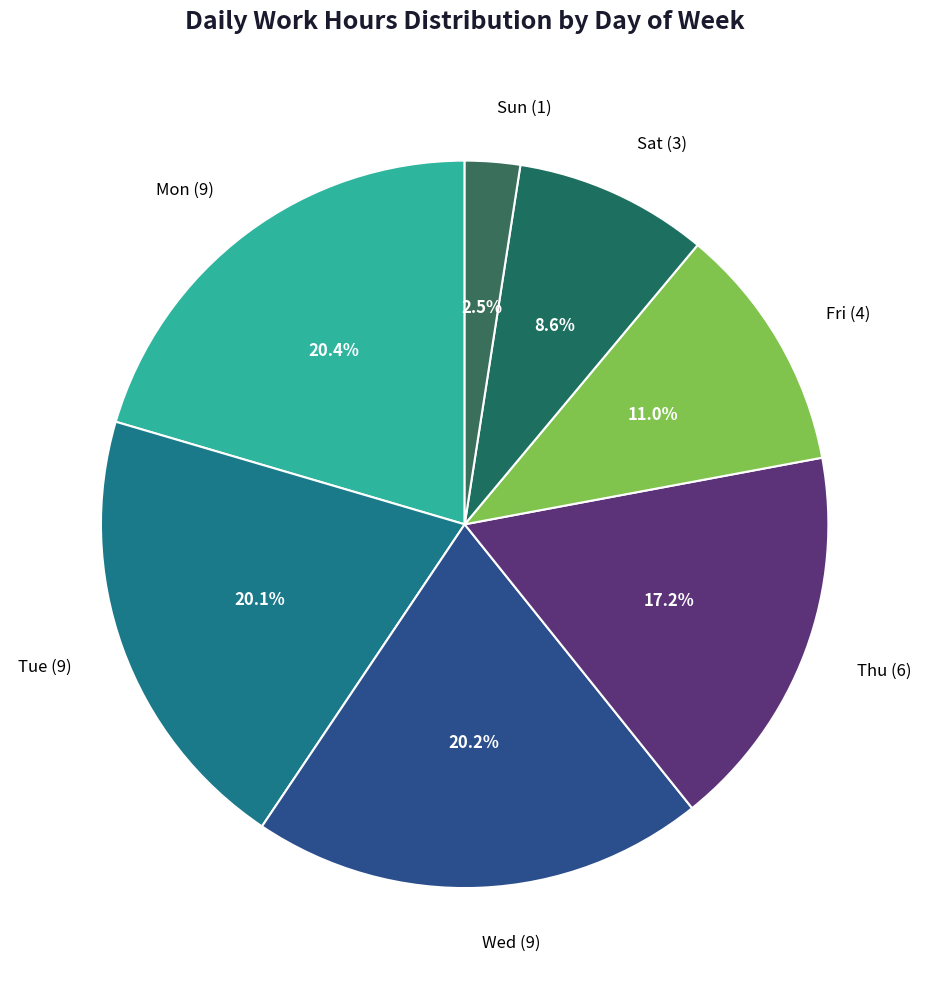

Combined, do Sun (1) and Mon (9) account for over 50%?

No